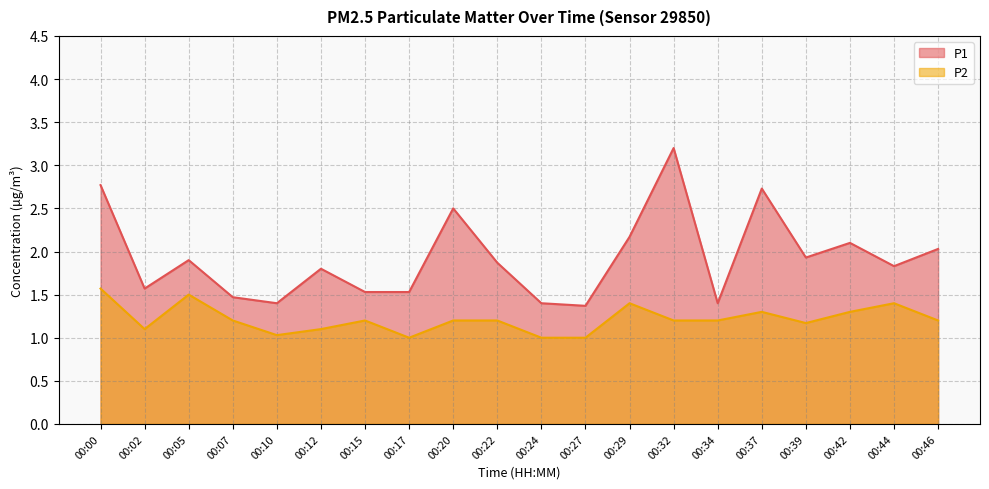

Reading right to left, transcribe all the data shown in this chart.

P1: 00:46=2.0	00:44=1.8	00:42=2.1	00:39=1.9	00:37=2.7	00:34=1.4	00:32=3.2	00:29=2.2	00:27=1.4	00:24=1.4	00:22=1.9	00:20=2.5	00:17=1.5	00:15=1.5	00:12=1.8	00:10=1.4	00:07=1.5	00:05=1.9	00:02=1.6	00:00=2.8
P2: 00:46=1.2	00:44=1.4	00:42=1.3	00:39=1.2	00:37=1.3	00:34=1.2	00:32=1.2	00:29=1.4	00:27=1.0	00:24=1.0	00:22=1.2	00:20=1.2	00:17=1.0	00:15=1.2	00:12=1.1	00:10=1.0	00:07=1.2	00:05=1.5	00:02=1.1	00:00=1.6